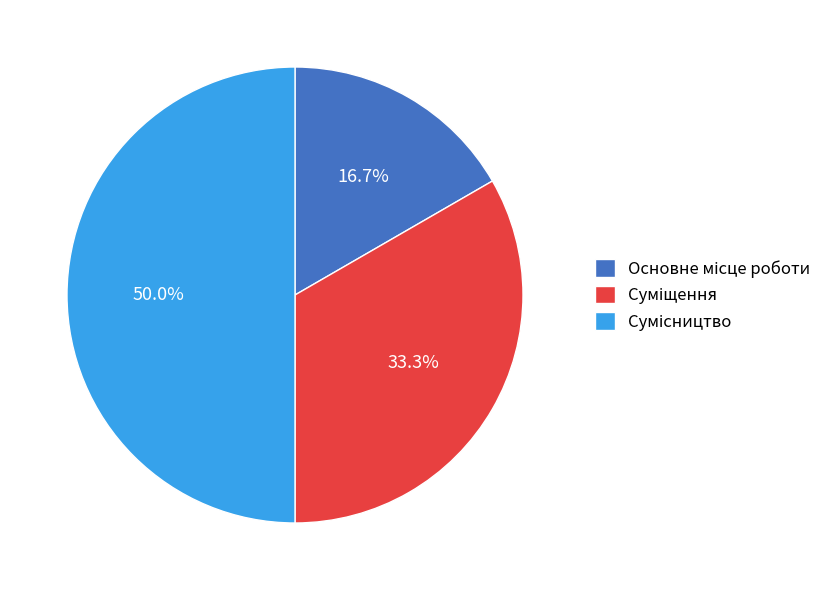

How many slices are in this pie chart?

3